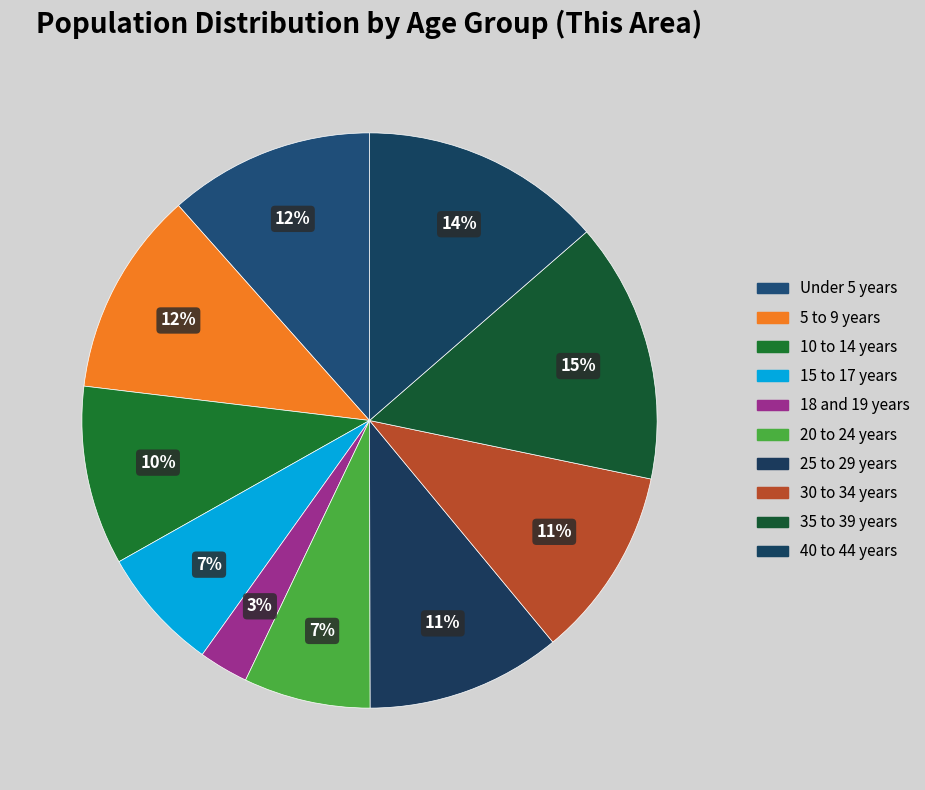

Is it true that 15 to 17 years is 7% of the pie?

True